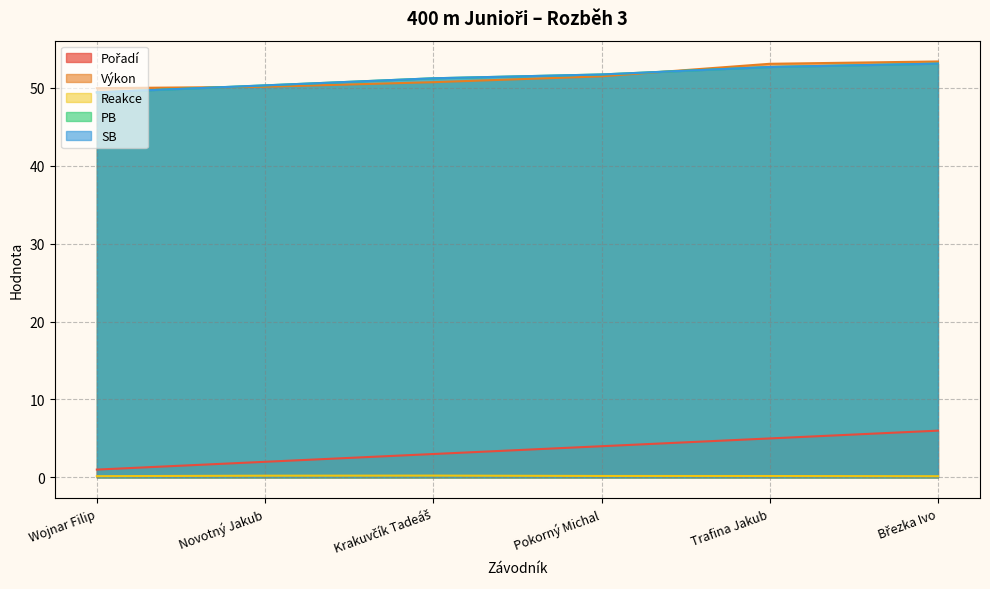

What is the sum of all PB values?

308.5